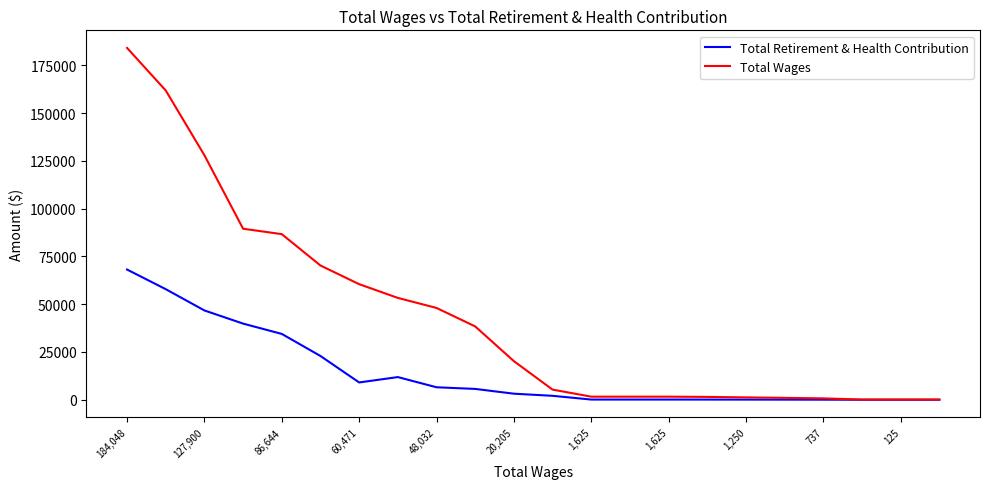

Which series has the largest range (max minus min)?

Total Wages